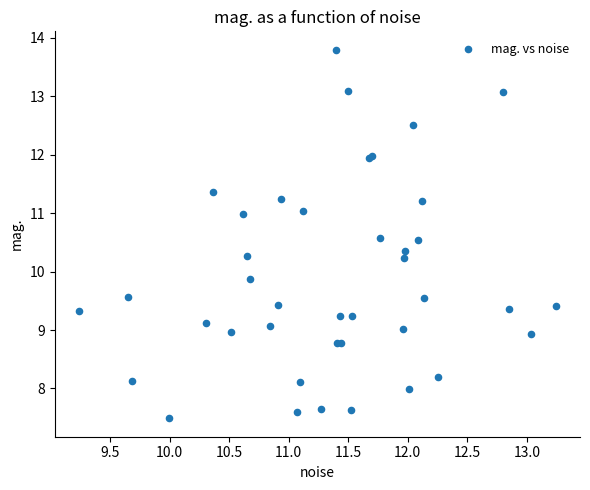

What Y value in the scatter plot is closest to 10?

9.9